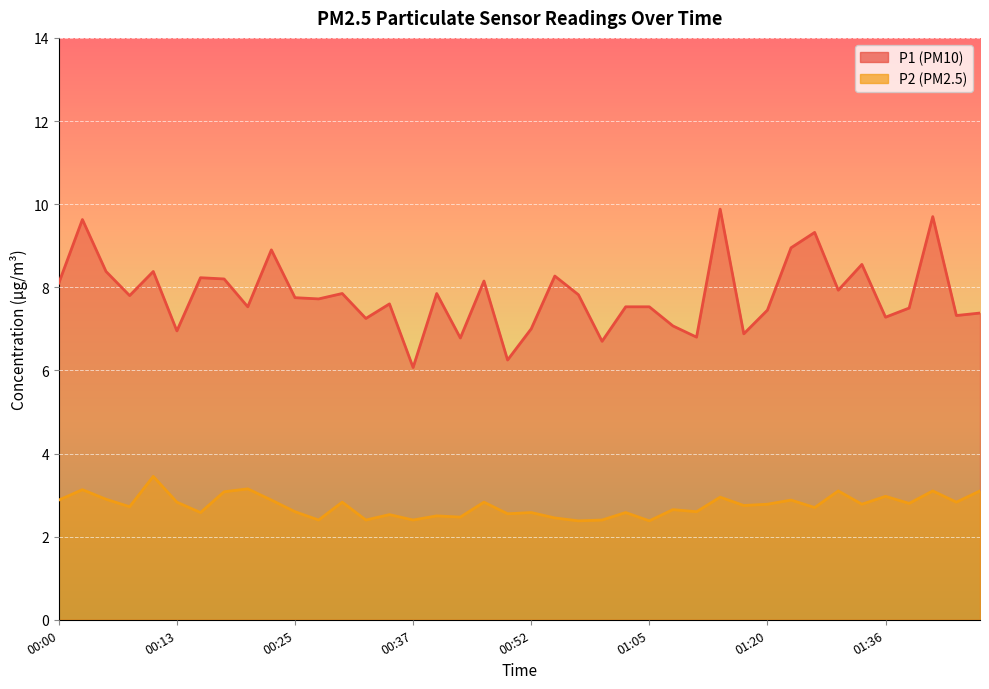

The P2 series shows 1.4 at 00:45. True or false?

False